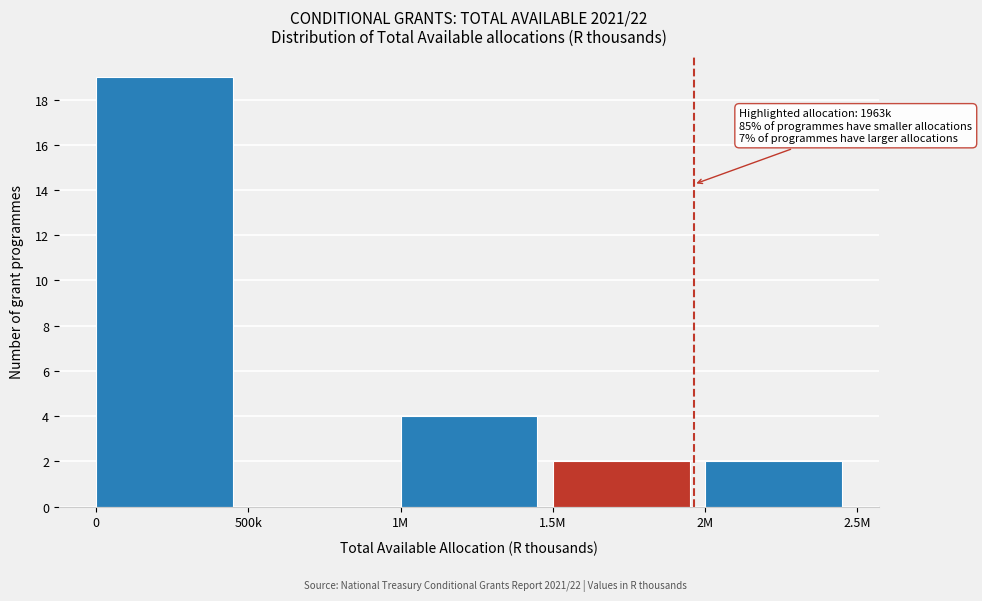

Reading right to left, list all the values displayed in this chart.

2M=2	1.5M=2	1M=4	500k=0	0=19